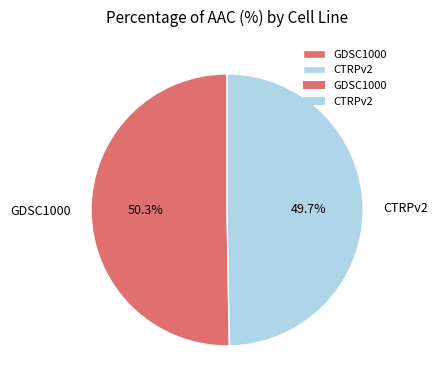

Which category has the biggest portion of the pie?

GDSC1000